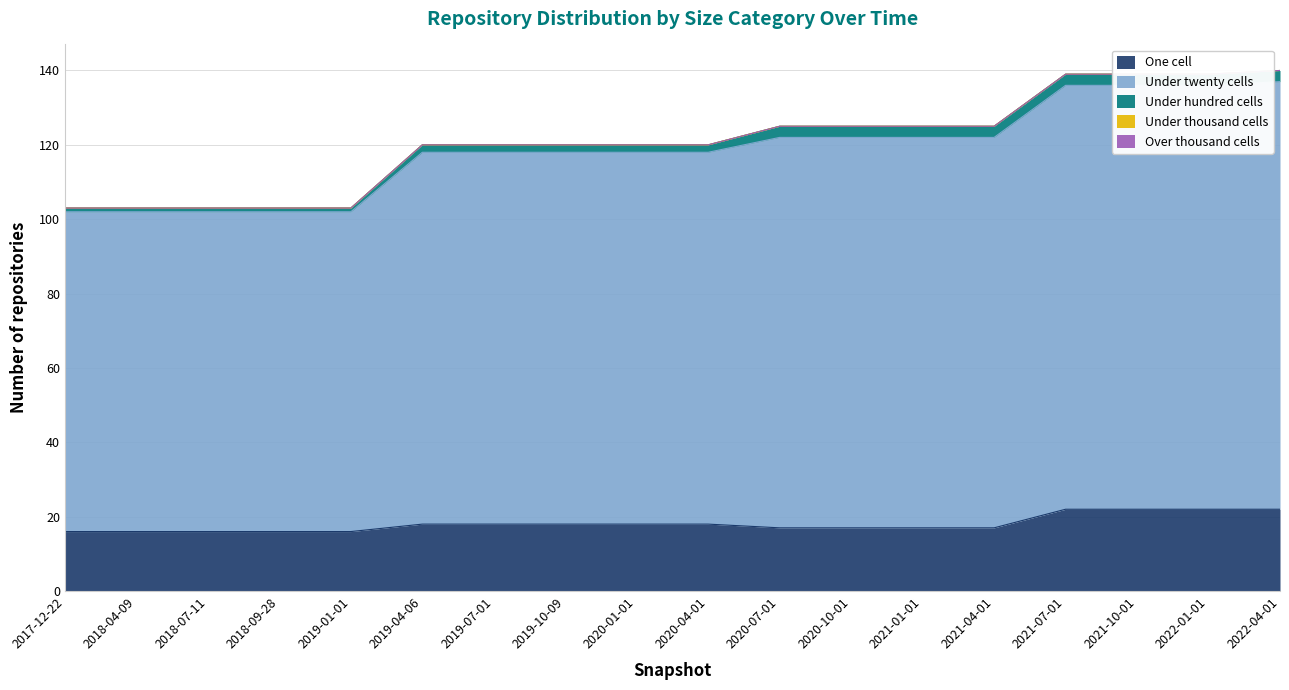

At which category is the sum across all series the highest?

2022-04-01